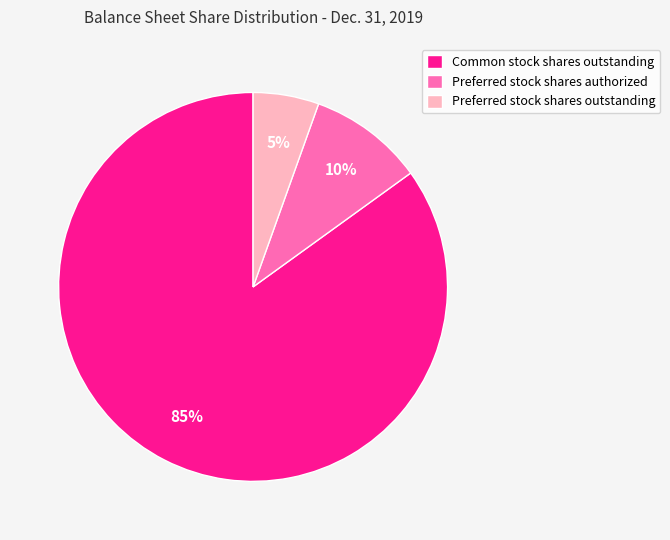

To the nearest percent, what is the combined percentage of Common stock shares outstanding and Preferred stock shares authorized?

95%